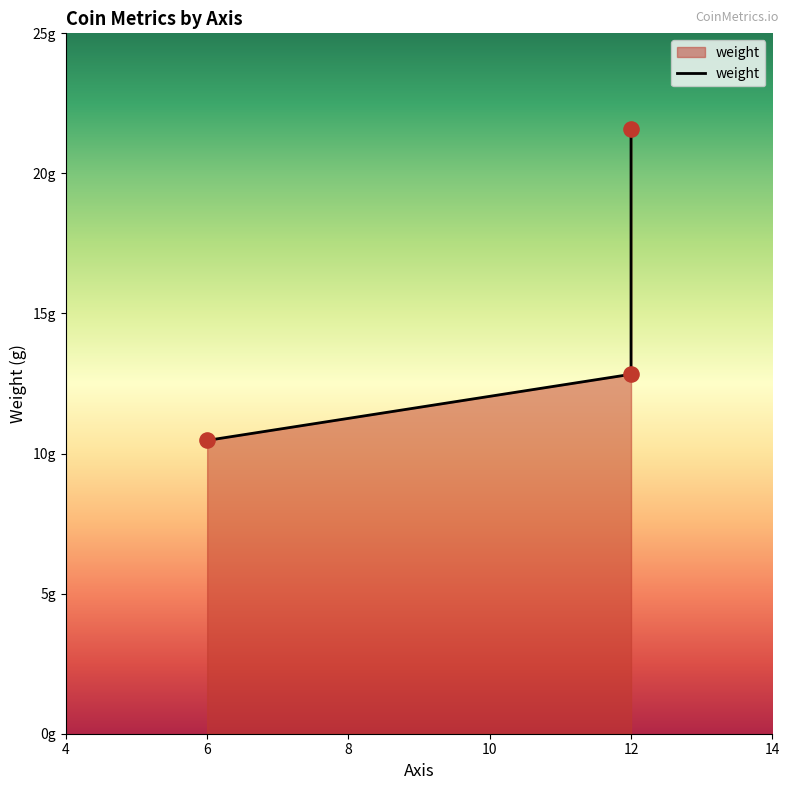

Which has a higher value, 6 or 12?

12